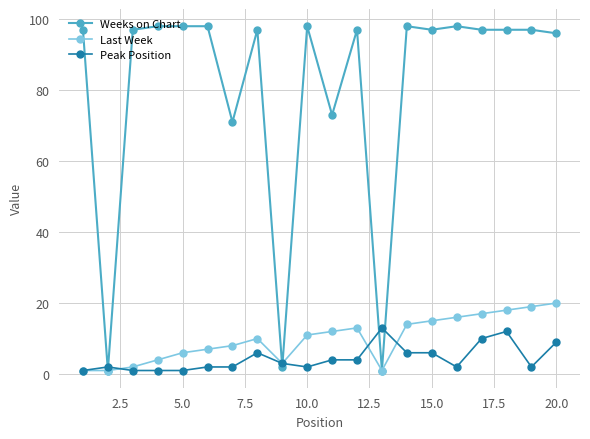

What is the average value of the Weeks on Chart series?

80